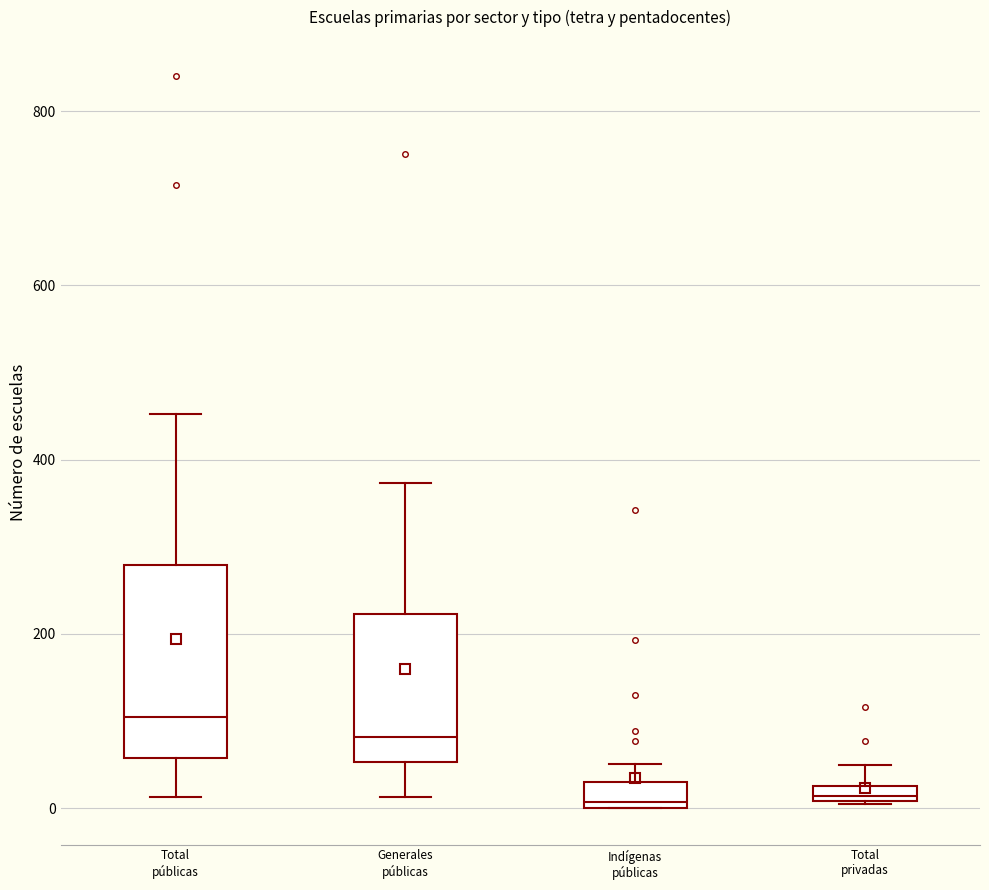

Which box is the tallest, from its lower edge to its upper edge?

Total públicas